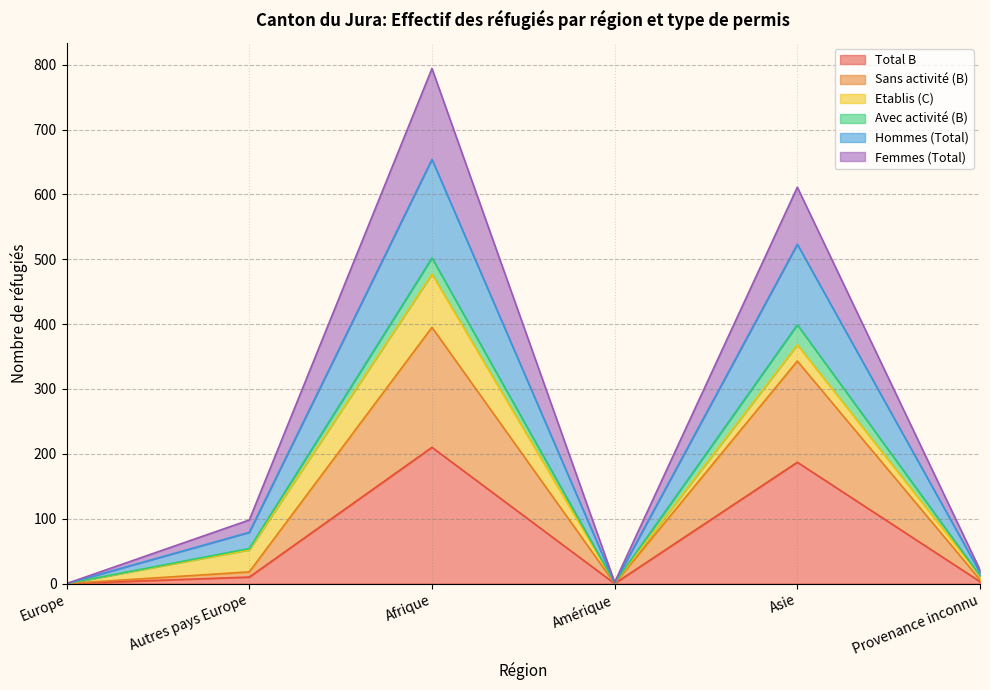

How many values in the Sans activité (B) series exceed 18?

2